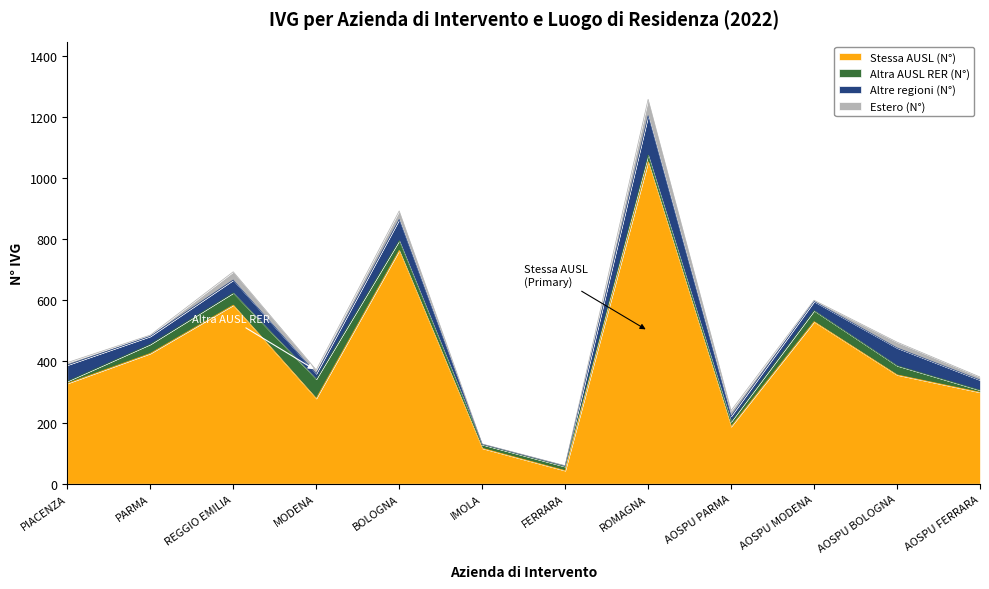

Which series changed the most between BOLOGNA and IMOLA?

Stessa AUSL (N°)